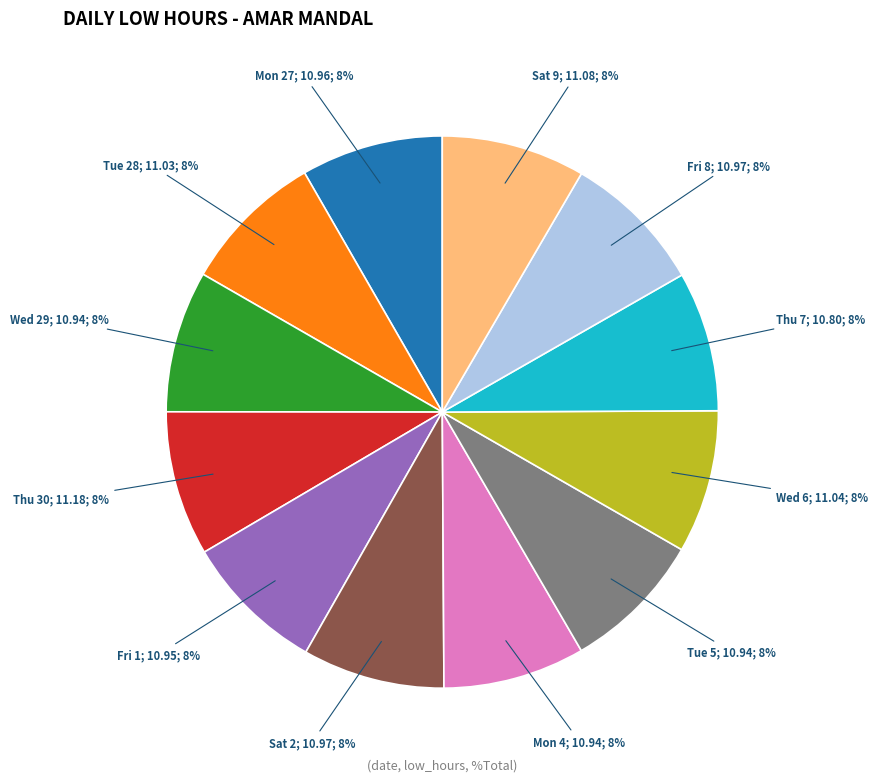

How many segments does this pie chart have?

12